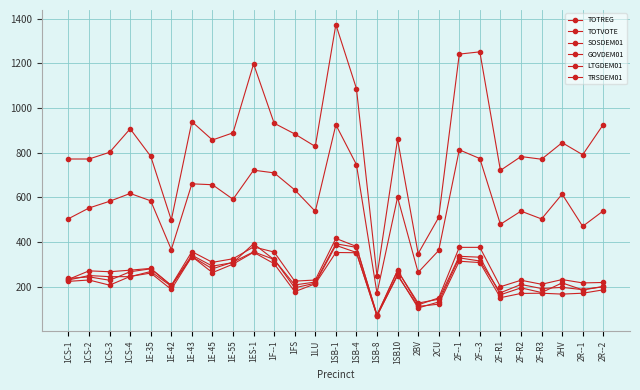

How many times do SOSDEM01 and GOVDEM01 cross each other?

9